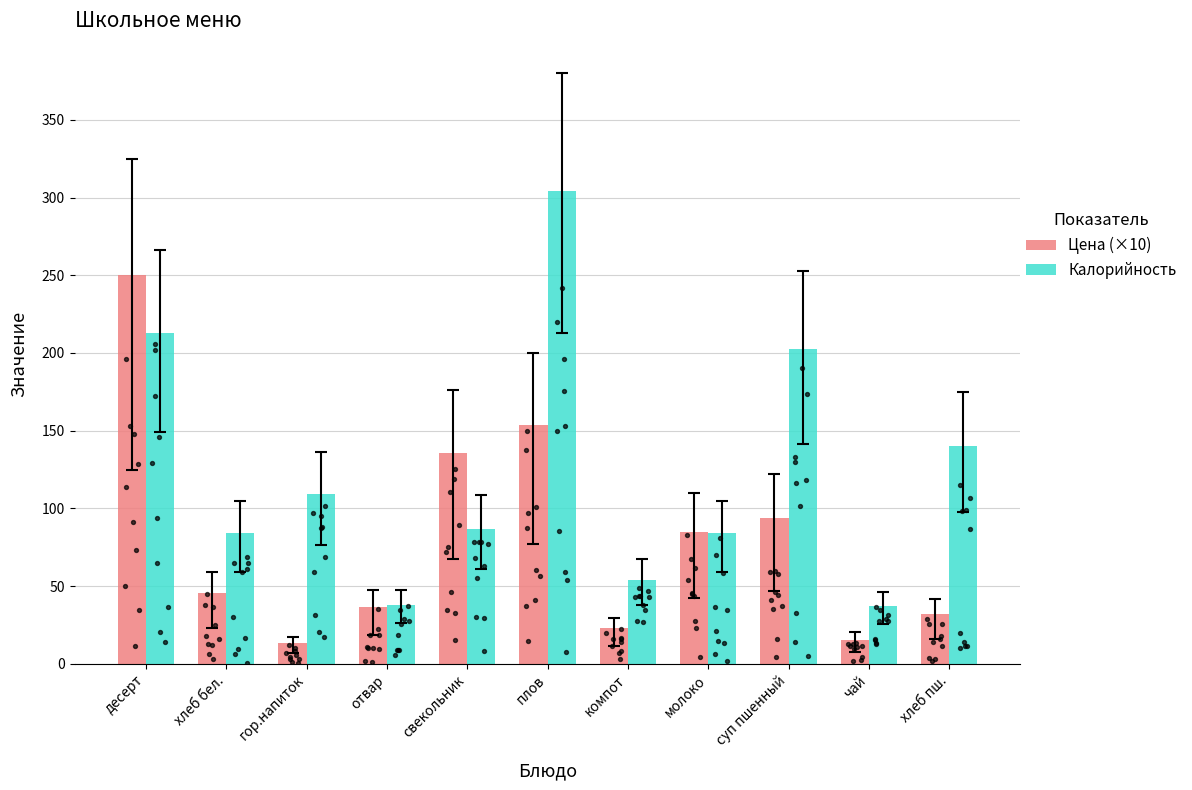

At how many categories does at least one series exceed 224?

2